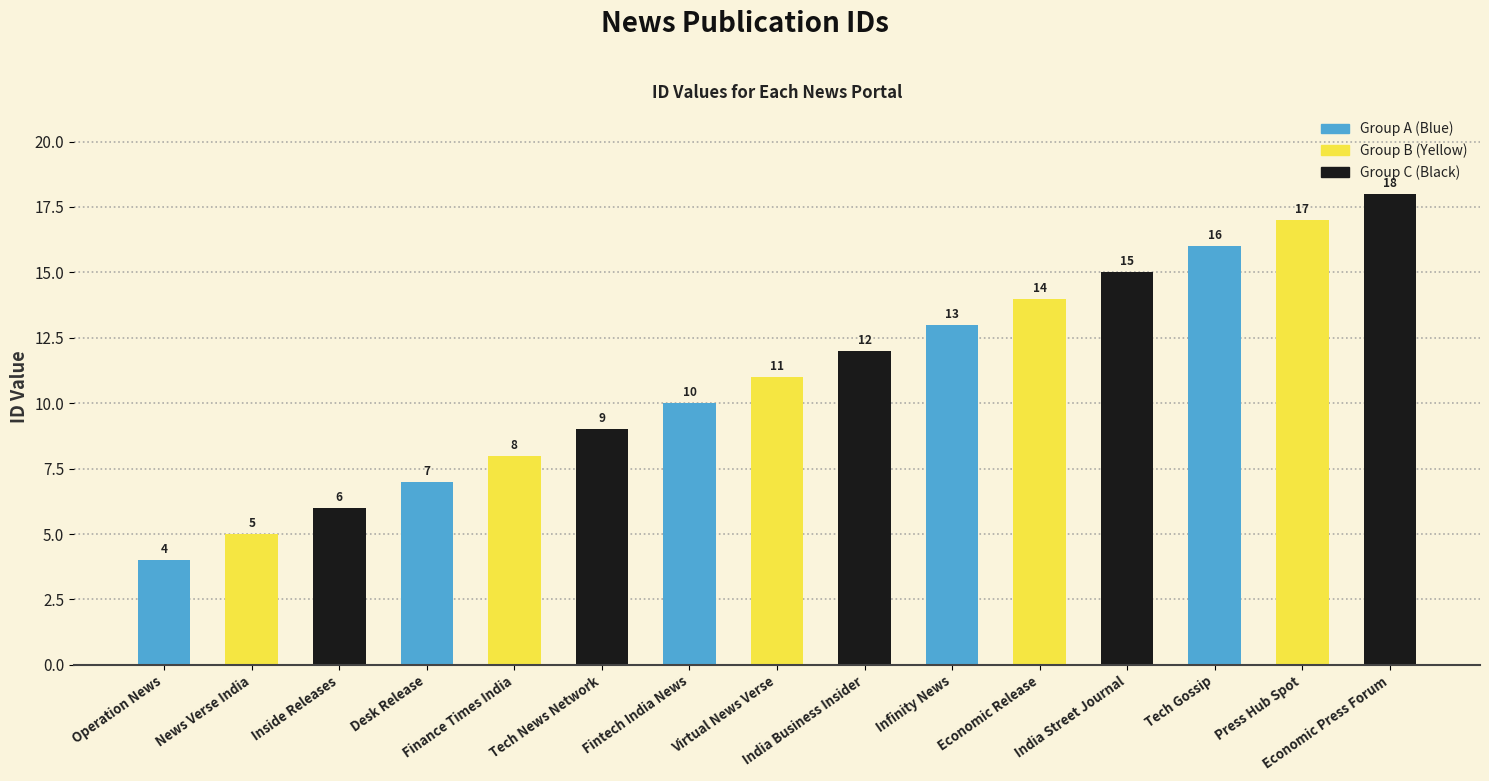

List the labels in order of value, smallest first.

Operation News, News Verse India, Inside Releases, Desk Release, Finance Times India, Tech News Network, Fintech India News, Virtual News Verse, India Business Insider, Infinity News, Economic Release, India Street Journal, Tech Gossip, Press Hub Spot, Economic Press Forum